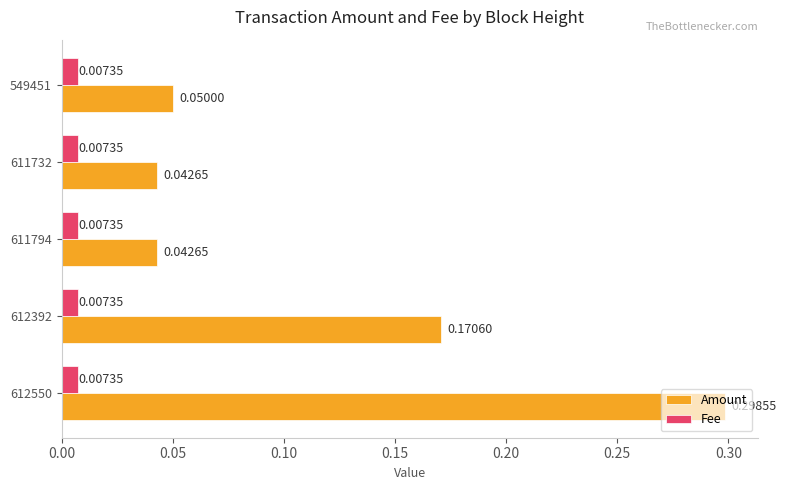

Which series has the largest total across all categories?

Amount